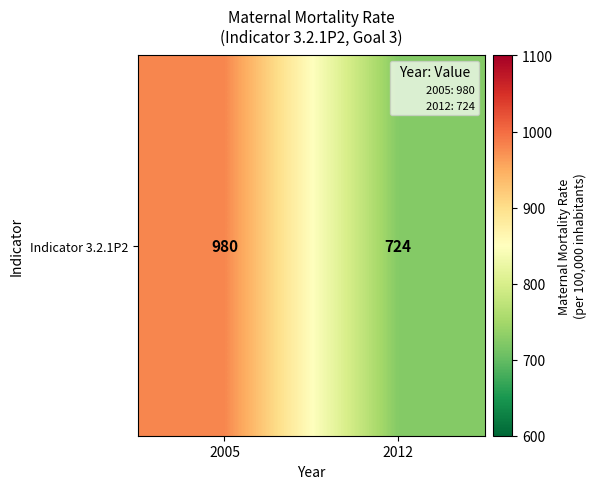

The chart shows a value of 400 at 2012. True or false?

False